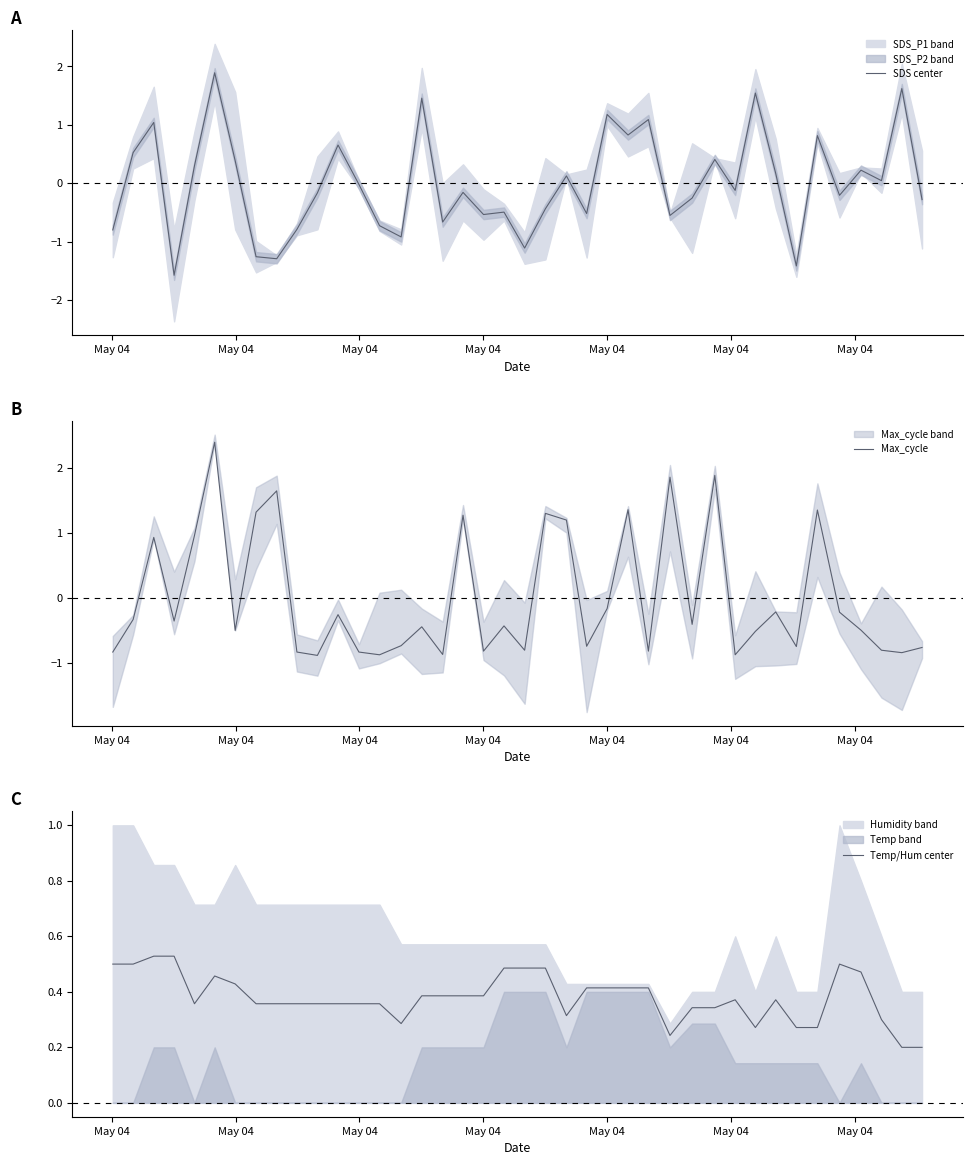

What is the highest value of the Max_cycle series?

2.4